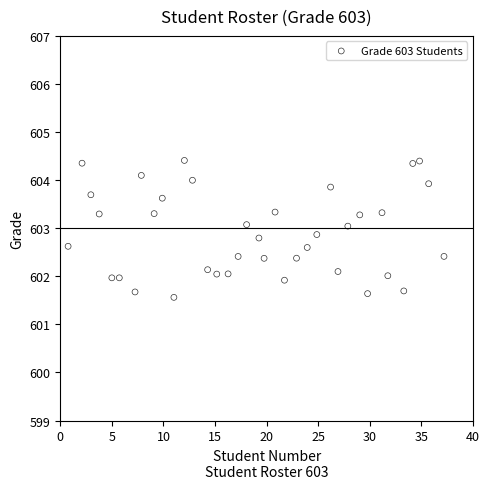

What is the range of Y values (max minus min)?

2.8